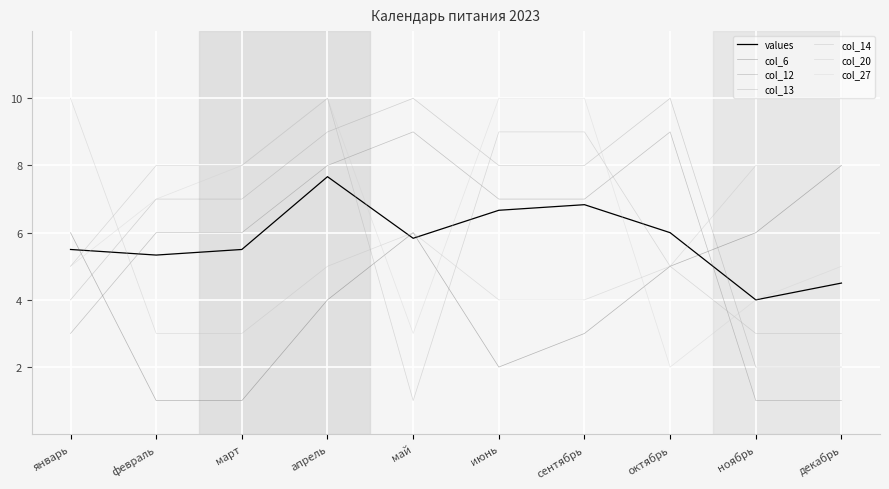

Does the chart display data point markers on the line(s)?

No